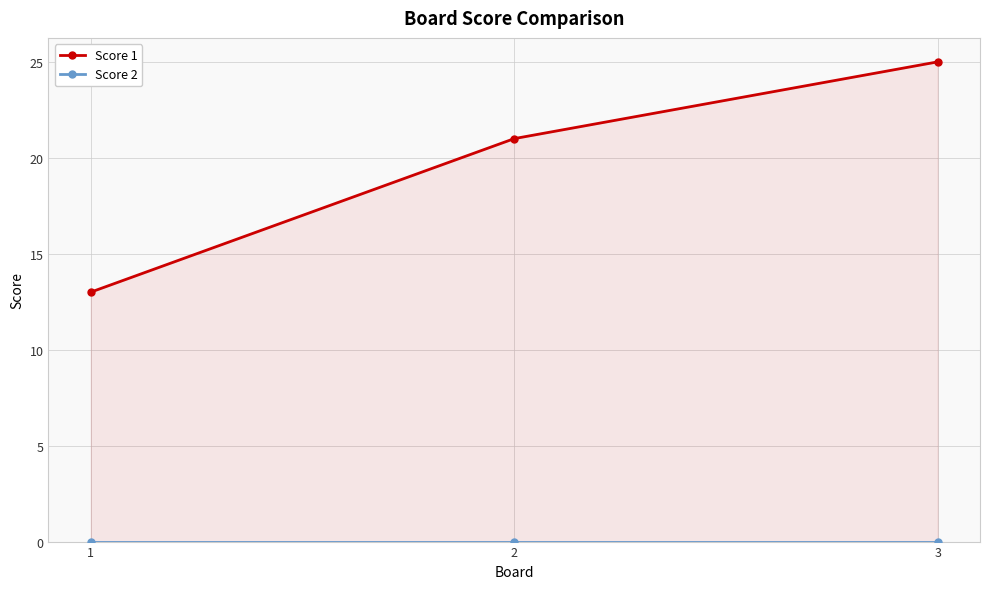

At which label does Score 2 reach its minimum?

1